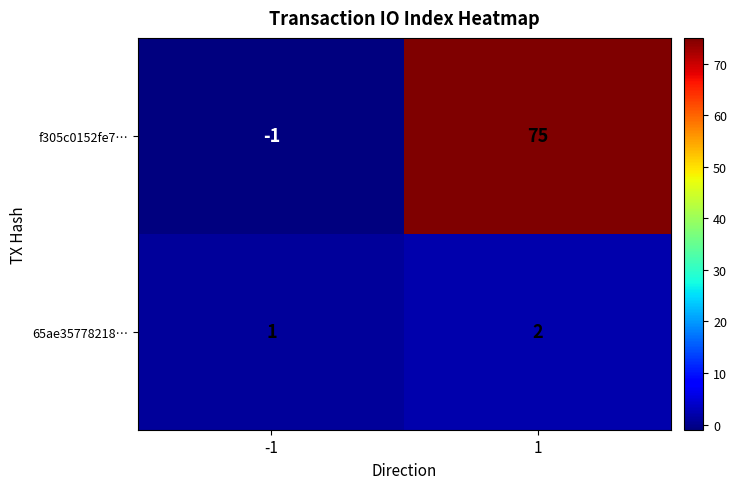

The 65ae35778218… series shows 2 at 1. True or false?

True